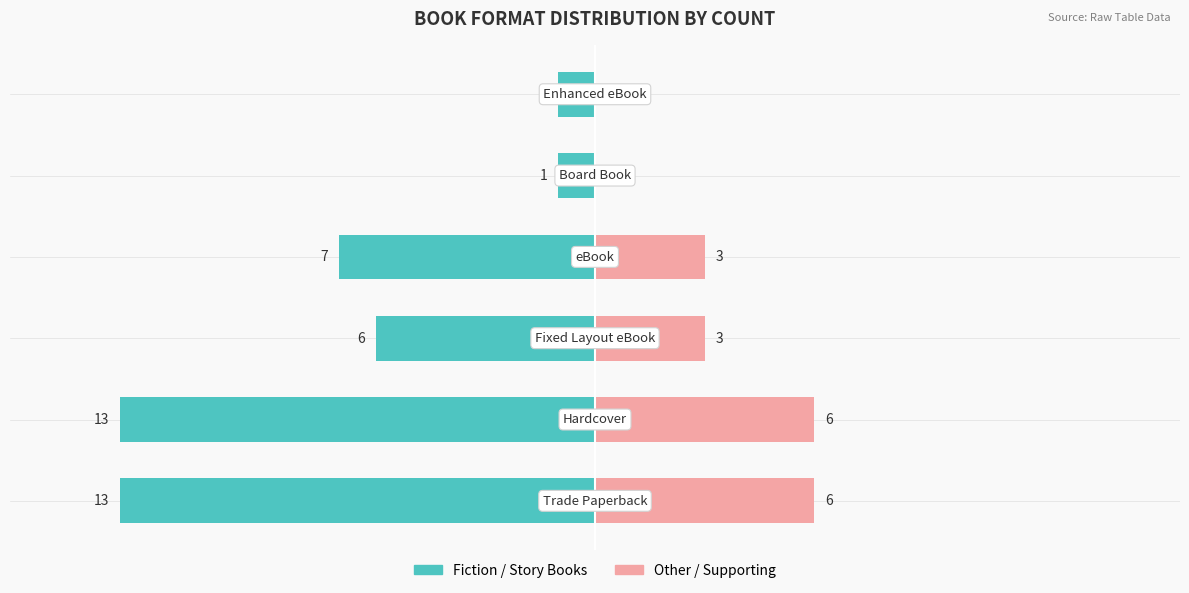

Reading left to right, extract all data points from this chart.

Fiction / Story Books: -13	-13	-6	-7	-1	-1
Other / Supporting: 6	6	3	3	0	0